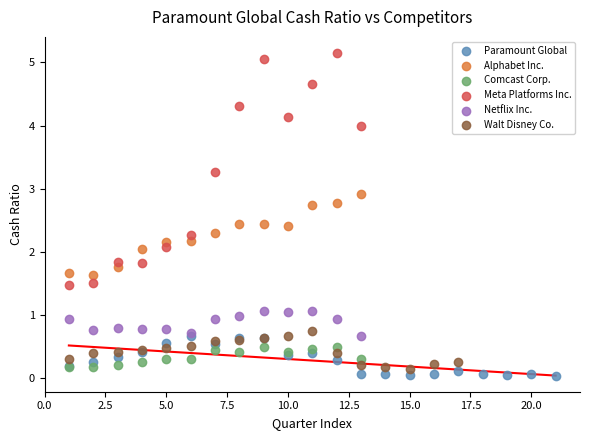

Which series reaches the maximum Y coordinate?

Meta Platforms Inc.